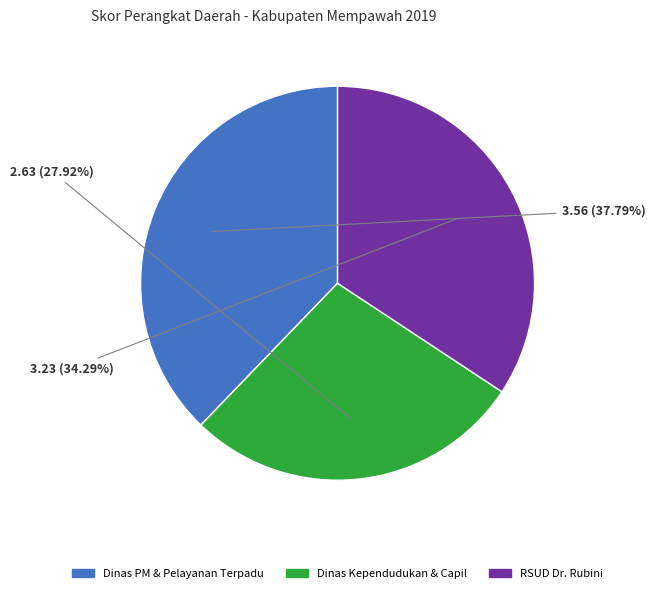

Is there any slice that represents more than half of the pie?

No